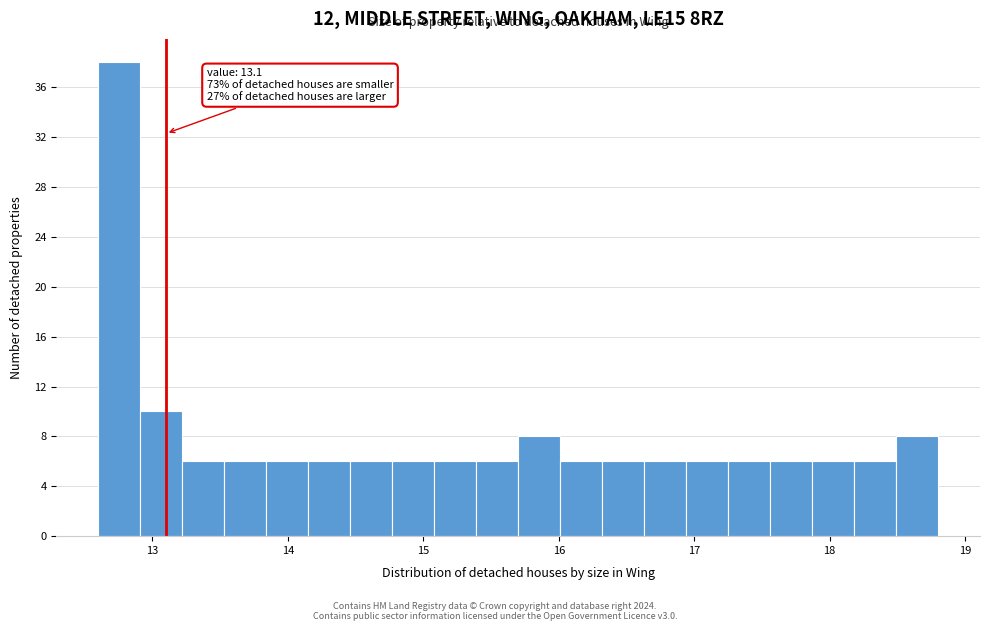

Around what value on the x-axis is the tallest bar? Give the approximate position of its centre, as read against the axis.

12.8